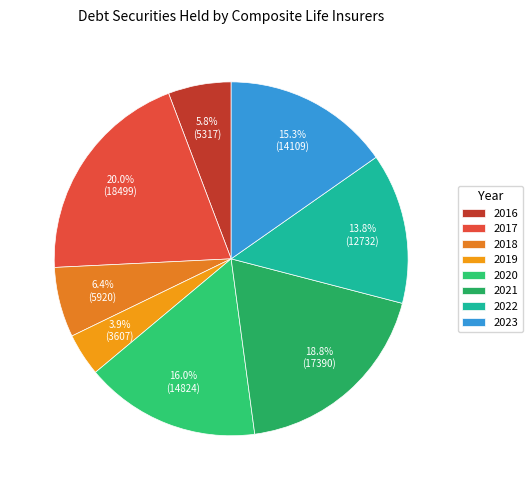

How many segments does this pie chart have?

8